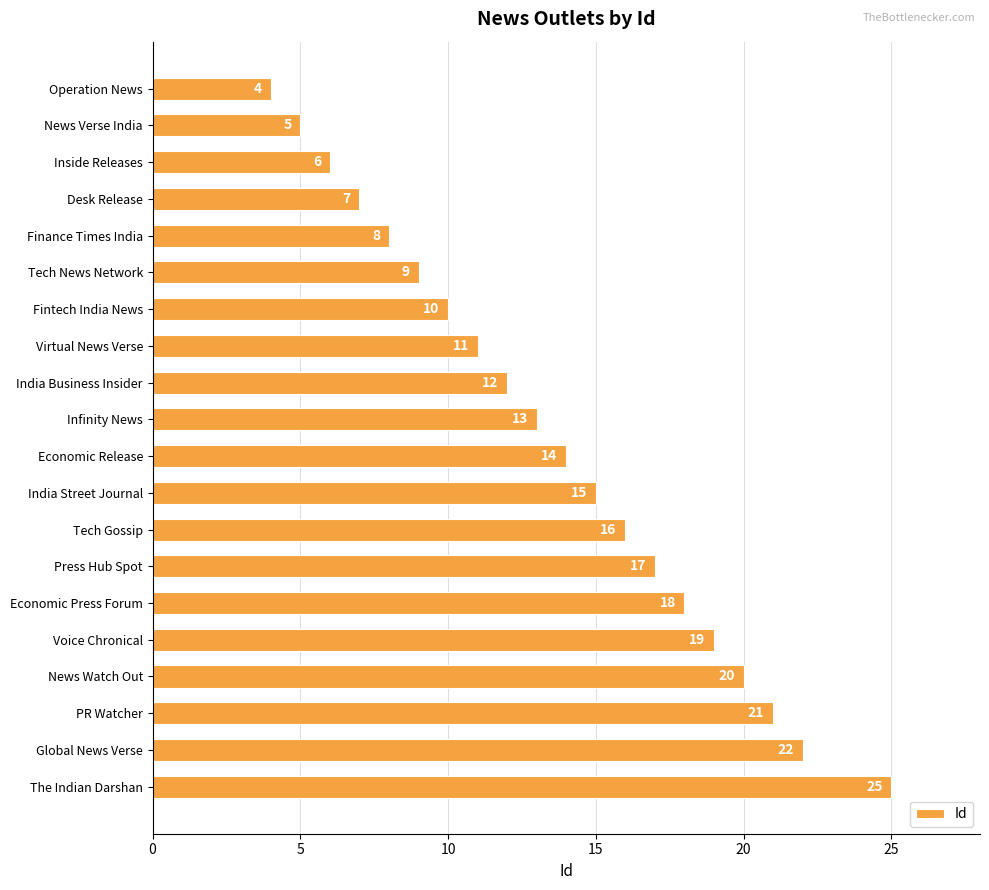

True or false: the data shows 35 at Global News Verse.

False